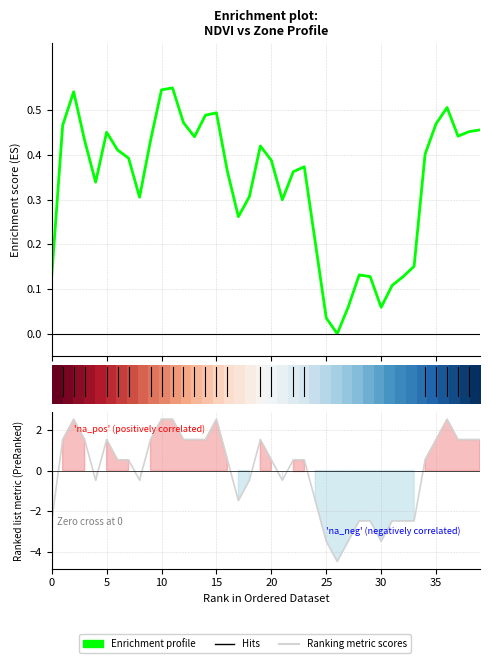

True or false: Enrichment profile has a value of 0.6 at 30.

False